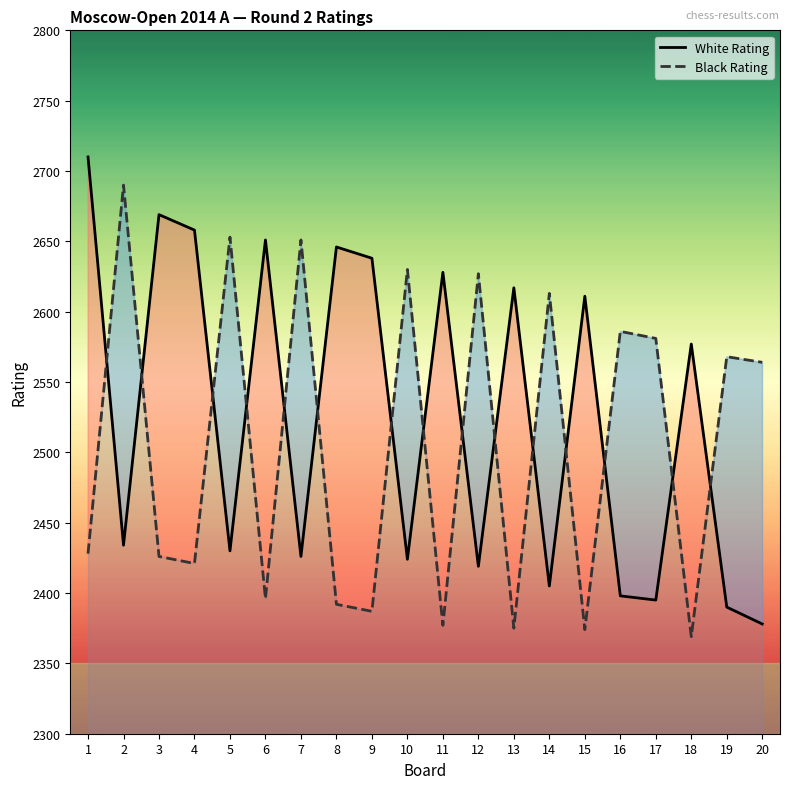

At which category is the sum across all series the highest?

1